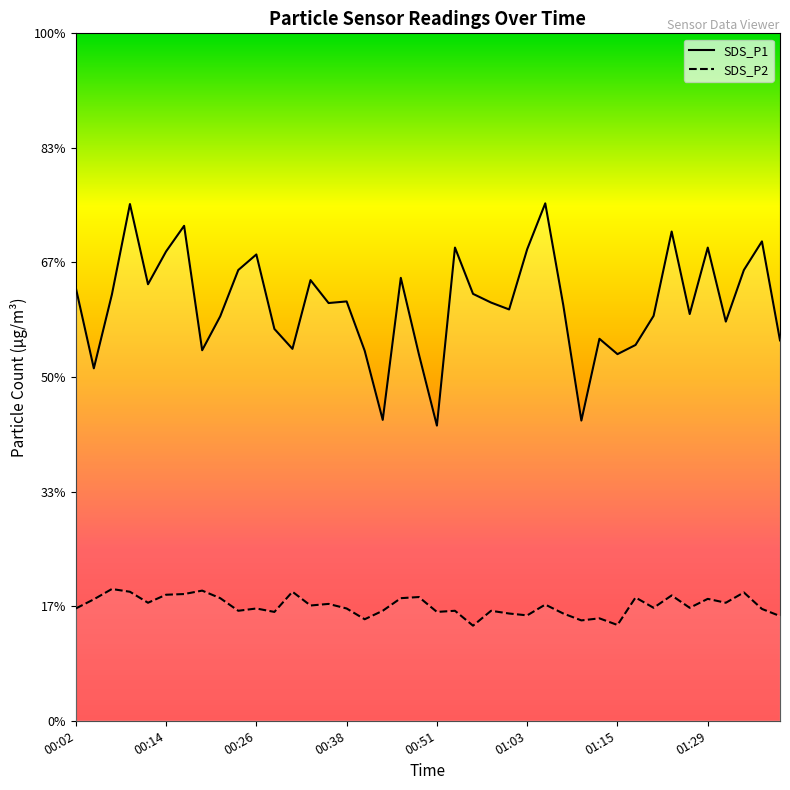

True or false: SDS_P1 and SDS_P2 cross at least once.

False